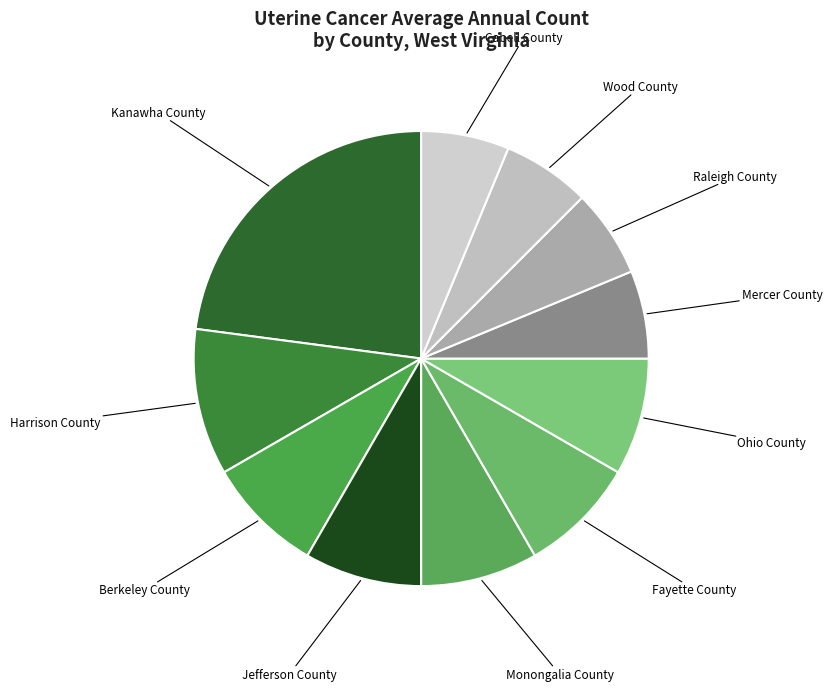

Which category has the biggest portion of the pie?

Kanawha County